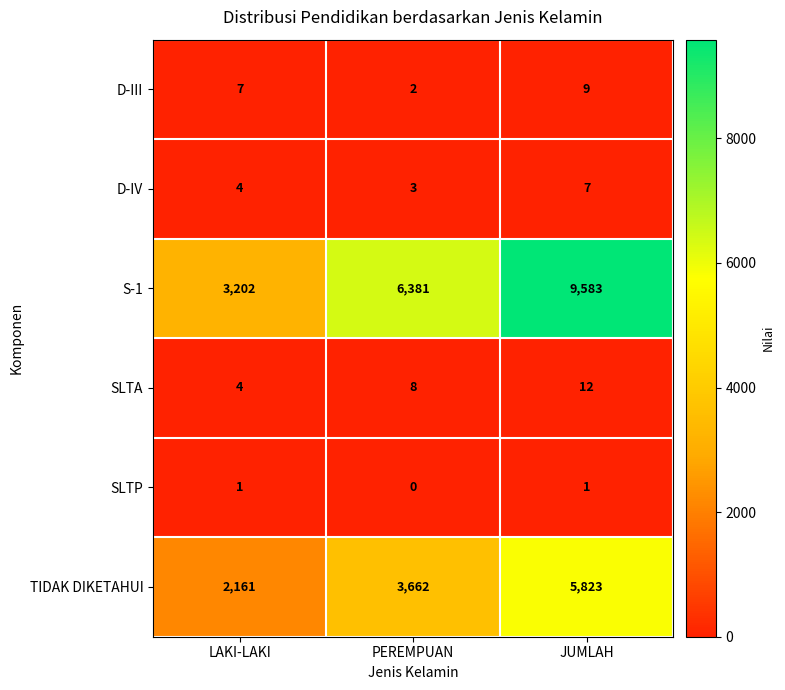

Which series has the widest spread of values?

S-1